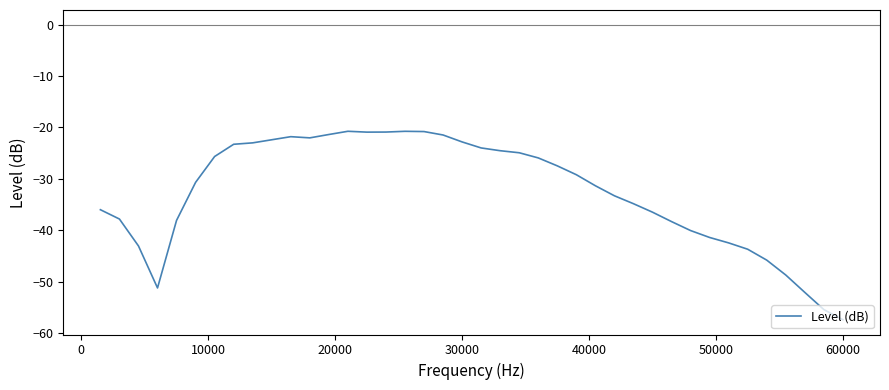

What is the maximum value shown in the chart?

-20.7